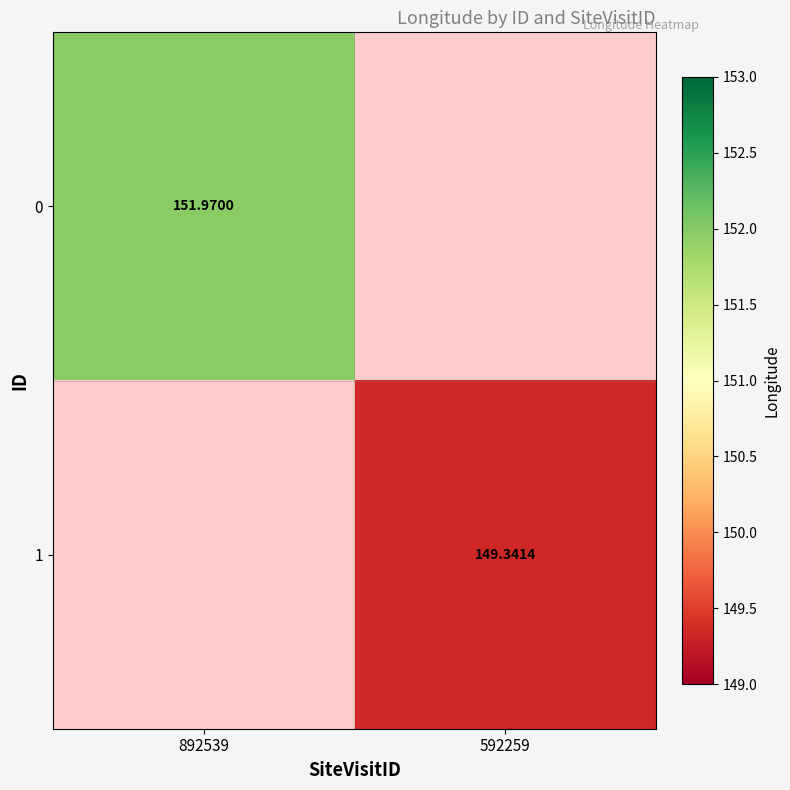

At how many categories does at least one series exceed 150?

1